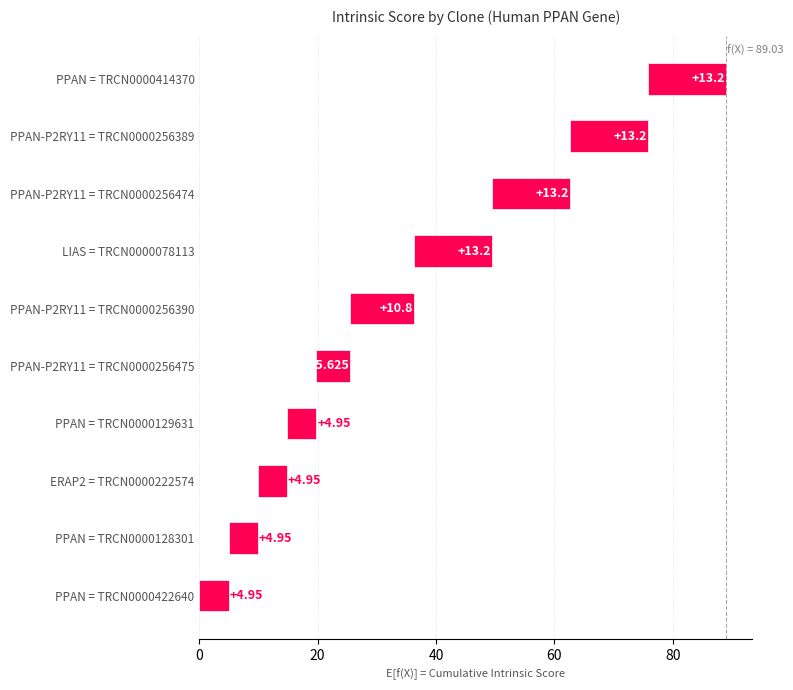

What is the smallest value displayed?

5.0